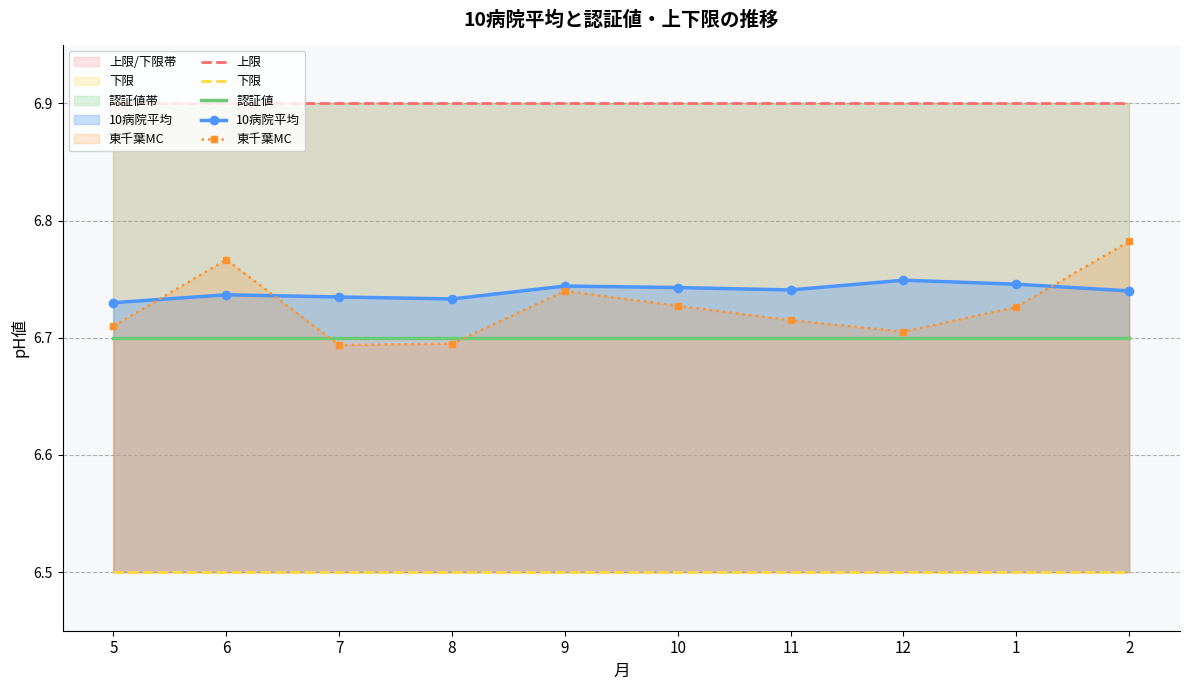

Rank the series by their maximum value, from highest to lowest.

上限, 東千葉MC, 10病院平均, 認証値, 下限